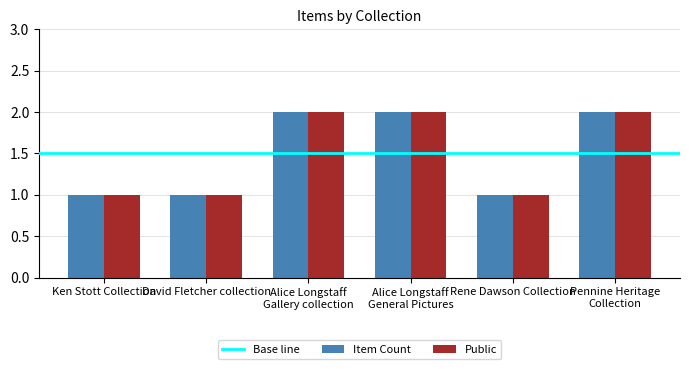

Is it true that Public equals 1 at Rene Dawson Collection?

True